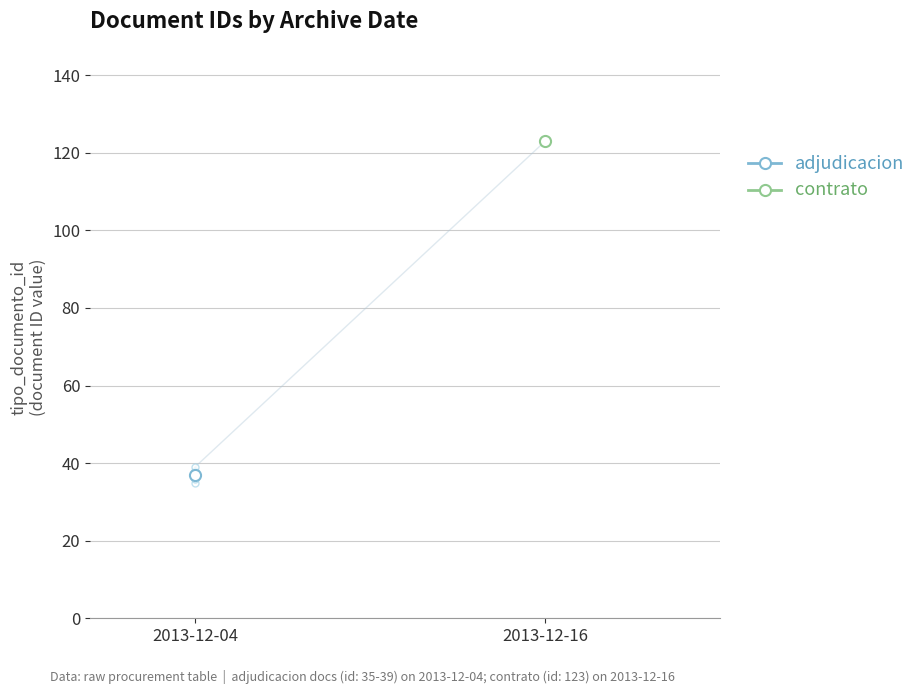

Read the value at 2013-12-04, to the nearest 5.

35